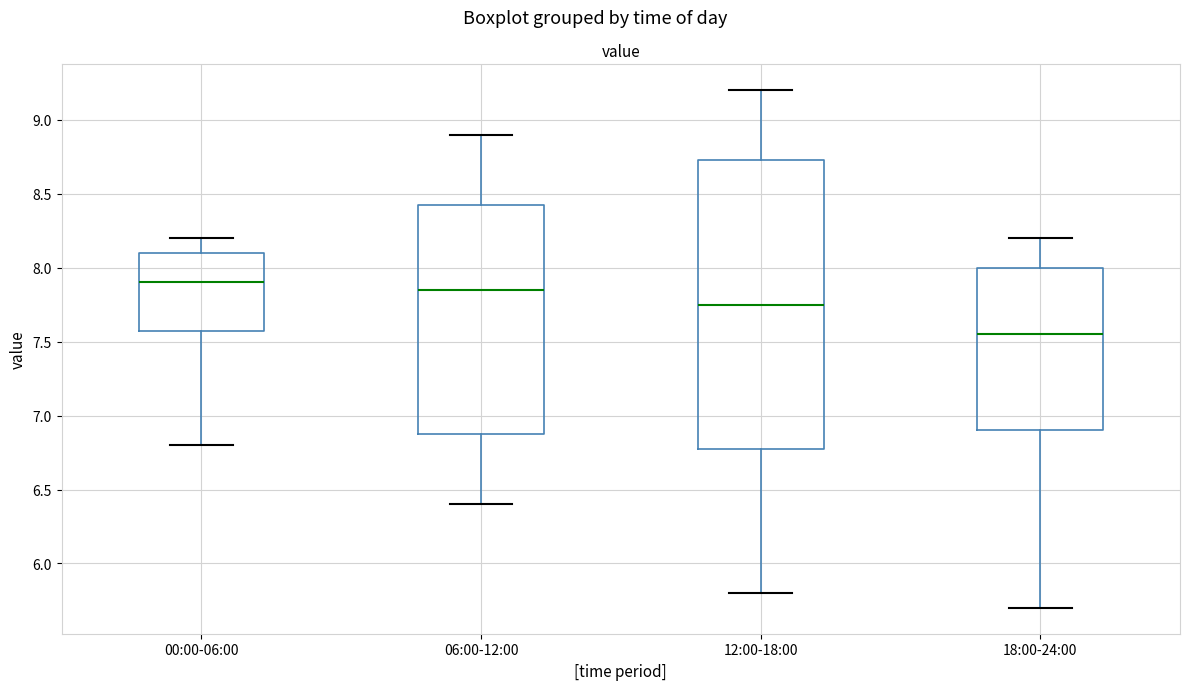

Reading left to right, read every box against the y-axis: the position of its median line, the range the box covers, and the ends of its whiskers. The values are not printed on the chart, so give them approximately, as read against the axis.

00:00-06:00: median 7.90, box 7.60 to 8.10, whiskers 6.80 to 8.20
06:00-12:00: median 7.85, box 6.90 to 8.45, whiskers 6.40 to 8.90
12:00-18:00: median 7.75, box 6.80 to 8.75, whiskers 5.80 to 9.20
18:00-24:00: median 7.55, box 6.90 to 8.00, whiskers 5.70 to 8.20